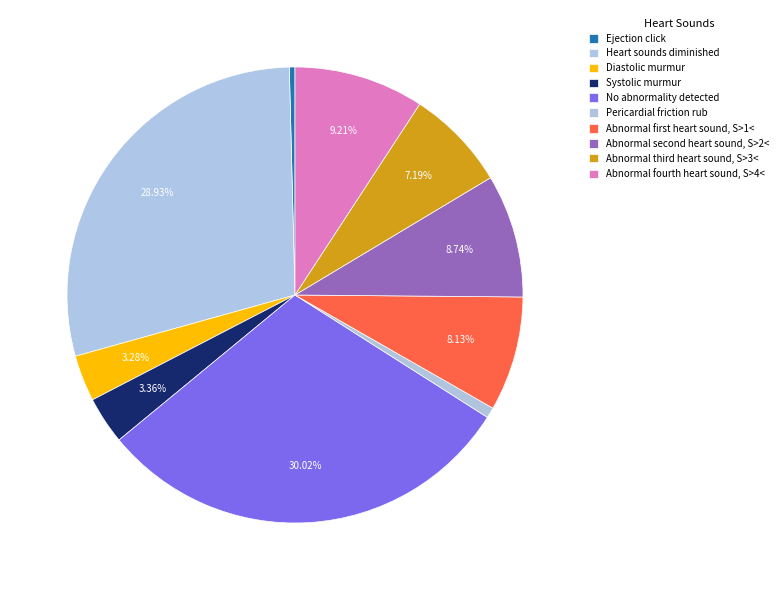

What percentage is the Diastolic murmur slice, to the nearest percent?

3%